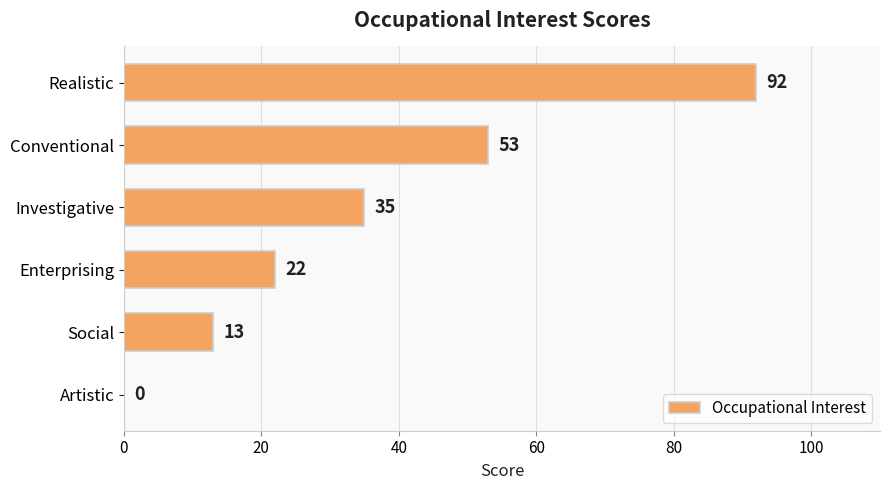

Between Social and Artistic, which is larger?

Social